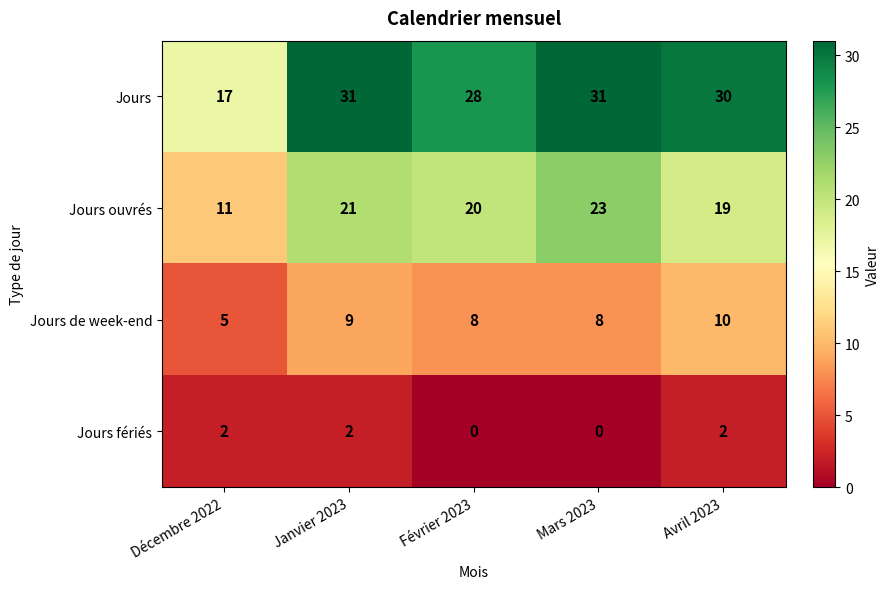

Read the Jours de week-end value at Janvier 2023.

9